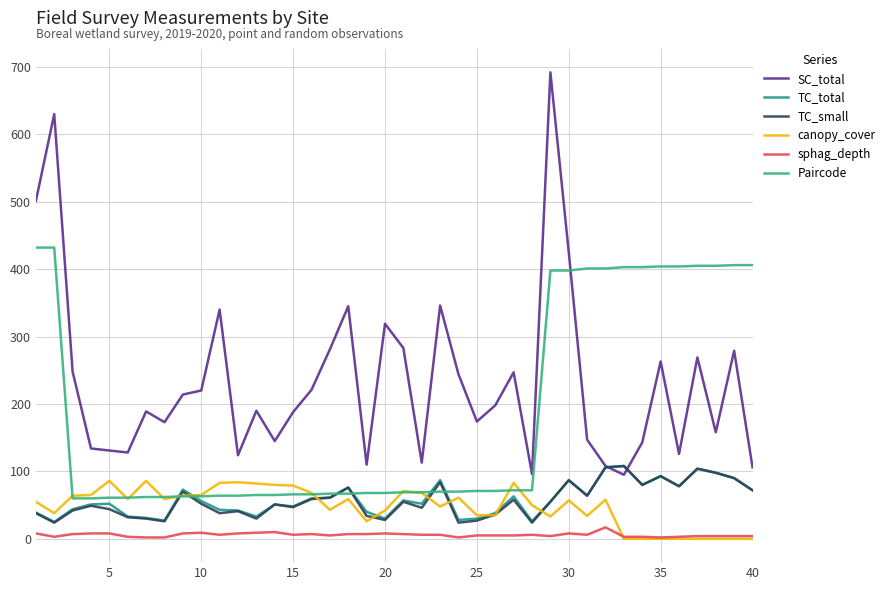

Reading right to left, list all the values displayed in this chart.

SC_total: 106	279	158	269	126	263	143	95	108	147	425	692	96	247	198	174	244	346	113	283	319	110	345	281	221	188	145	190	124	340	220	214	173	189	128	131	134	248	630	501
TC_total: 72	90	98	104	78	93	80	108	106	64	87	55	26	63	38	30	28	87	52	57	30	40	76	61	60	48	51	33	42	43	56	73	27	31	33	52	51	44	25	39
TC_small: 72	90	98	104	78	93	80	108	106	64	87	55	24	58	36	27	24	84	46	55	28	34	76	61	59	47	51	30	41	38	52	70	26	30	32	44	49	42	24	38
canopy_cover: 0	0	0	0	0	0	0	0	58	34	57	33	50	83	35	35	61	48	68	71	42	26	59	43	68	79	80	82	84	83	65	64	59	86	59	86	65	64	38	55
sphag_depth: 4	4	4	4	3	2	3	3	17	6	8	4	6	5	5	5	2	6	6	7	8	7	7	5	7	6	10	9	8	6	9	8	2	2	3	8	8	7	3	8
Paircode: 406	406	405	405	404	404	403	403	401	401	398	398	72	72	71	71	70	70	69	69	68	68	67	67	66	66	65	65	64	64	63	63	62	62	61	61	60	60	432	432